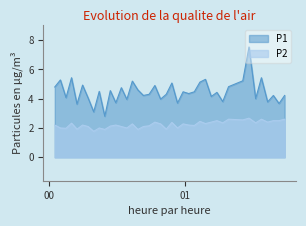

Rank the series by their average value, from lowest to highest.

P2, P1